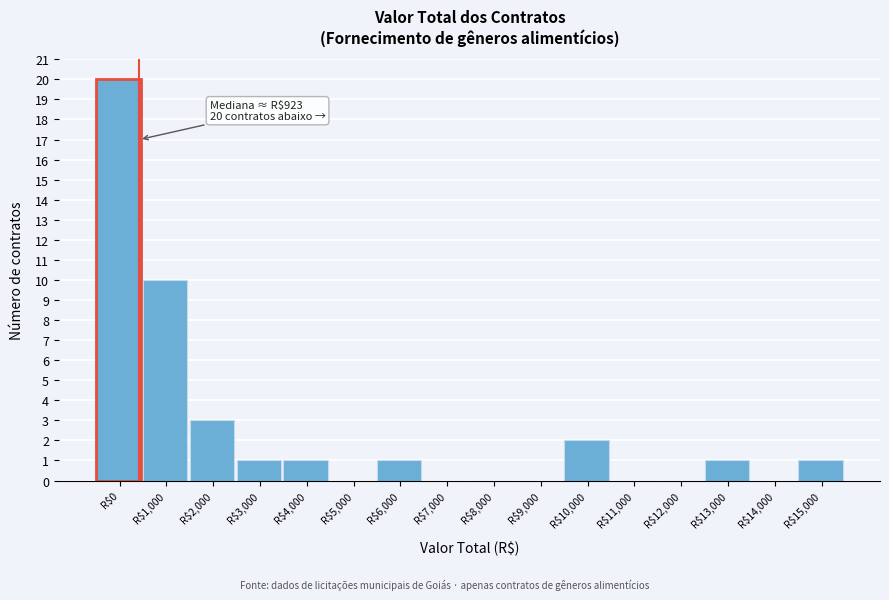

What is the sum of all values?

40